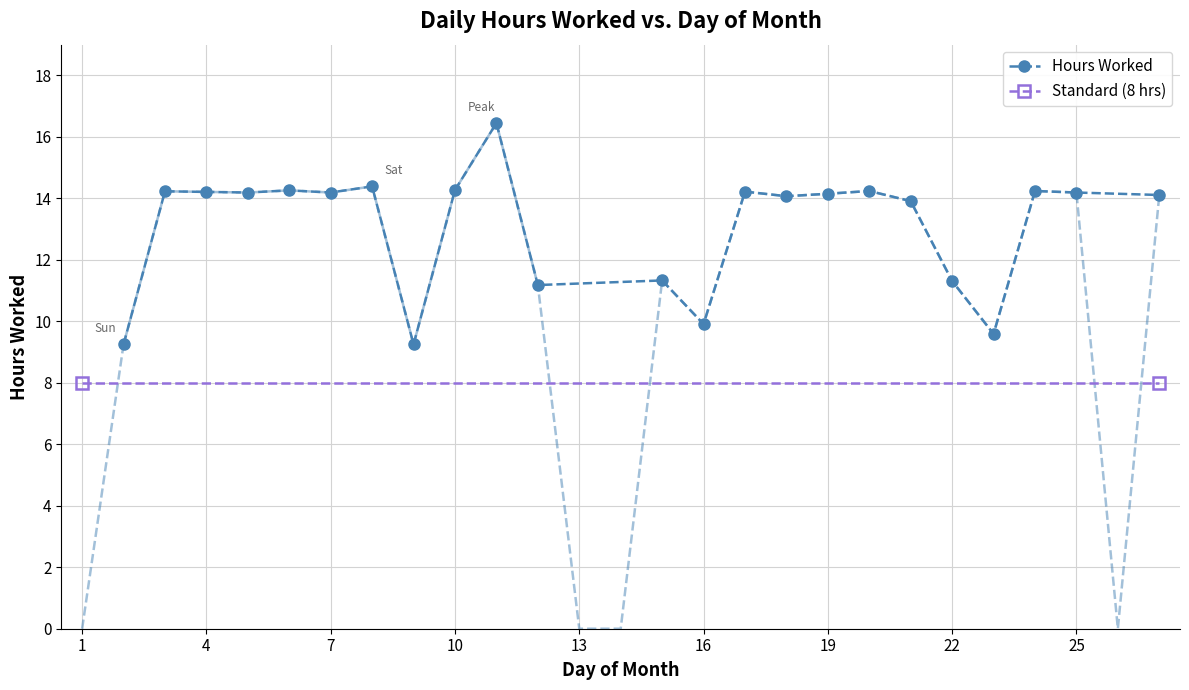

What is the value of the 4th point from the left?

14.2